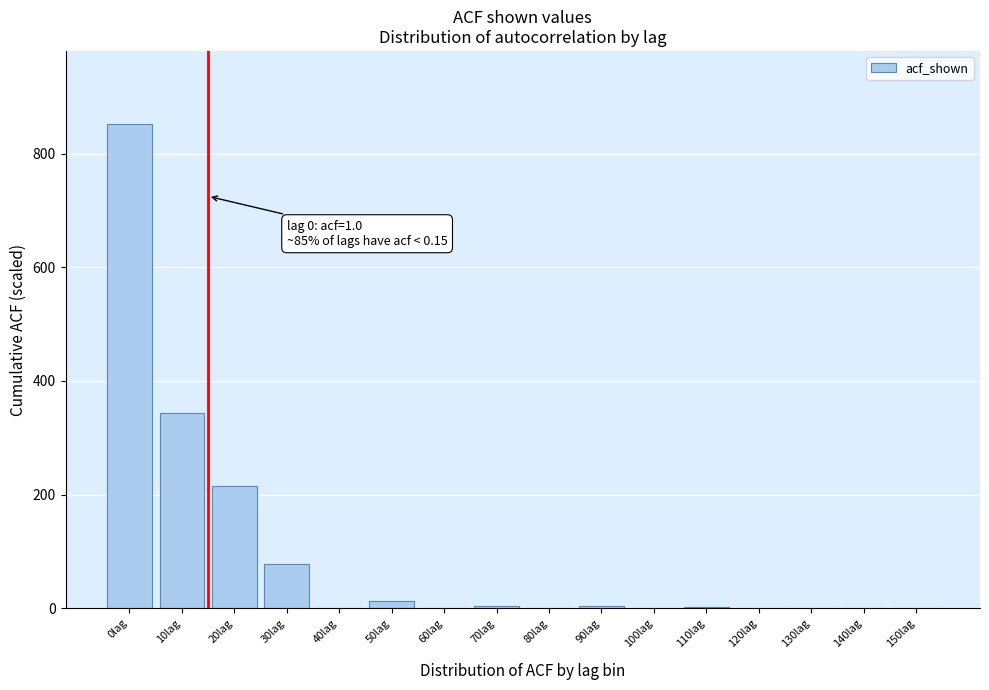

The chart shows a value of 4.2 at 90lag. True or false?

True